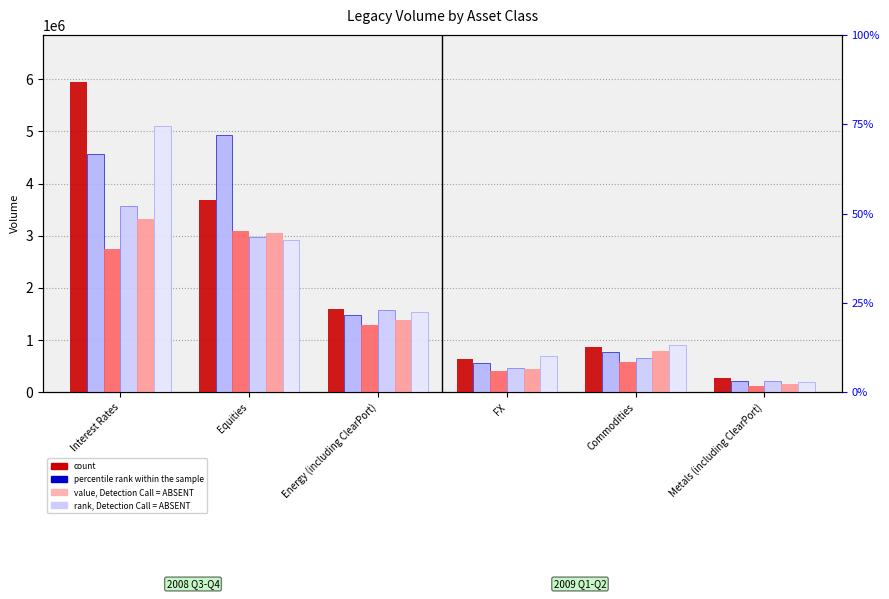

At which label does 2009-06-01 reach its minimum?

Metals (including ClearPort)